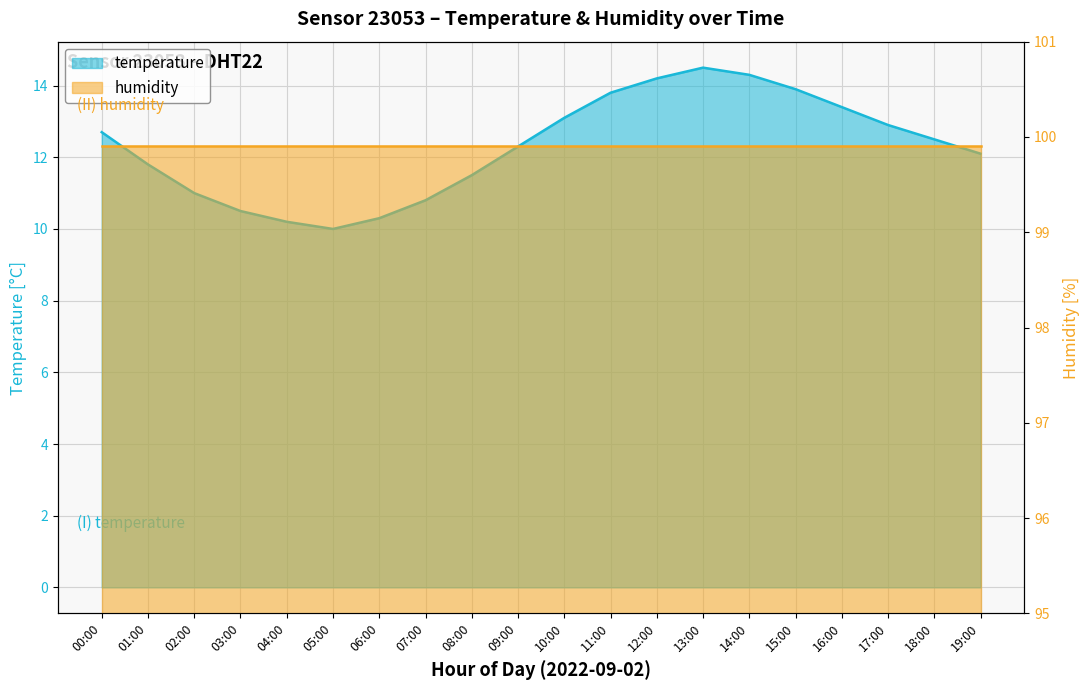

The value at 01:00 is 11.8. True or false?

True